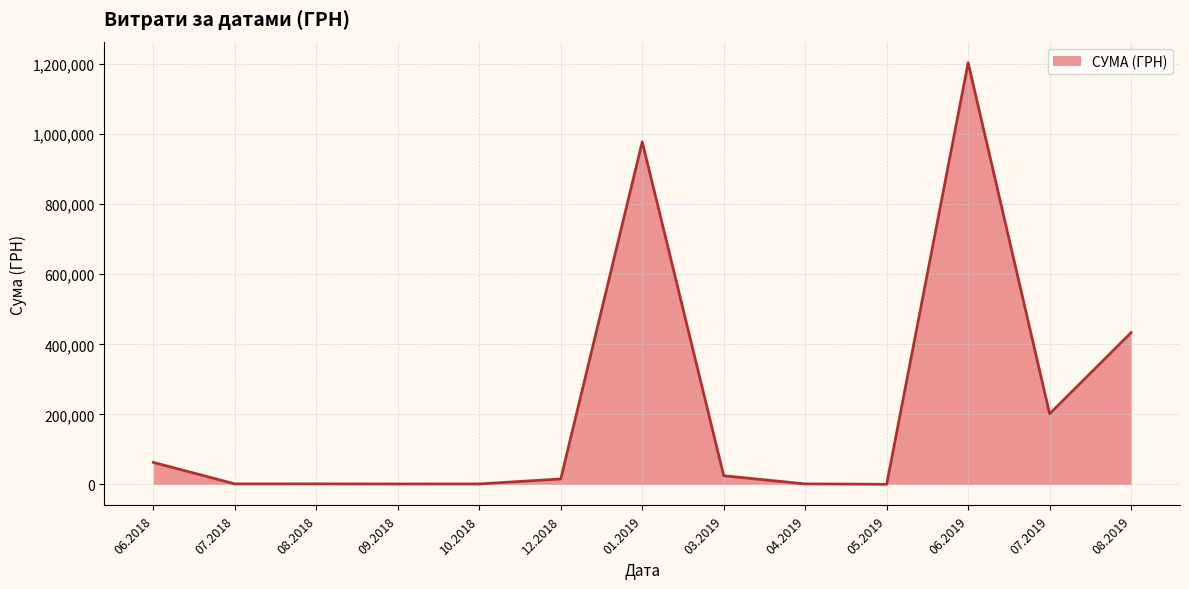

What is the change in value from 01.2019 to 07.2019?

-776998.0